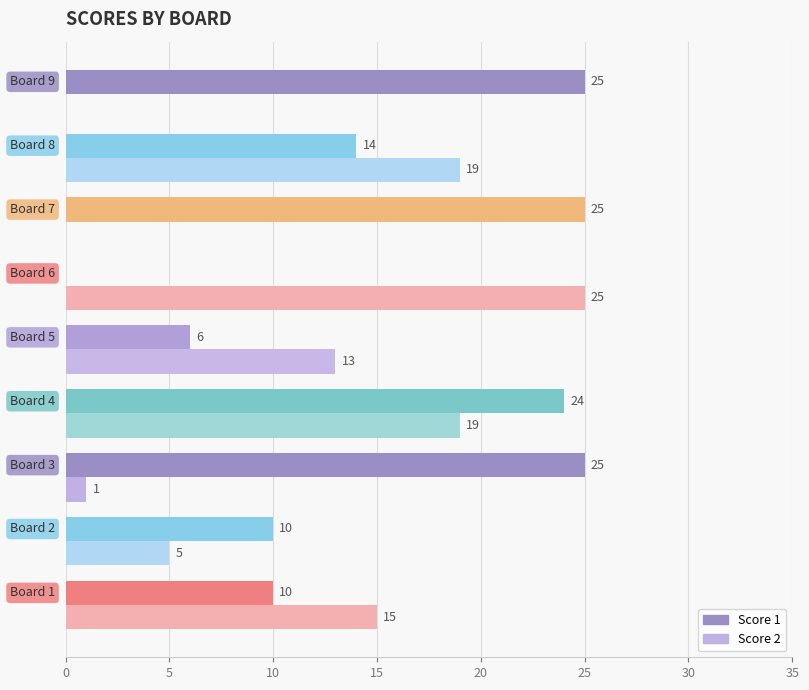

Which series has the largest total across all categories?

Score 1